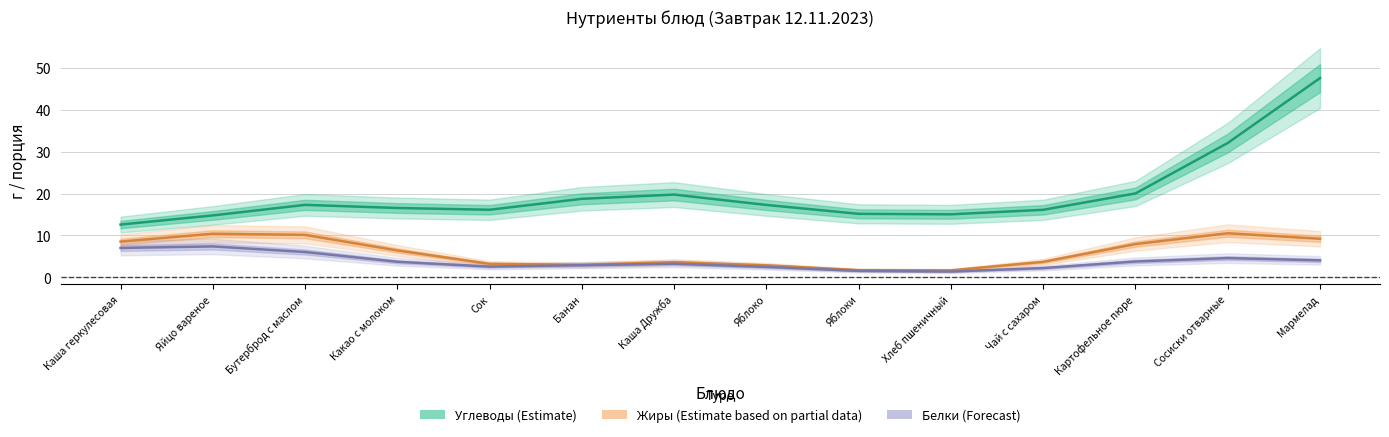

True or false: Жиры has more than 1 interior local peaks.

True